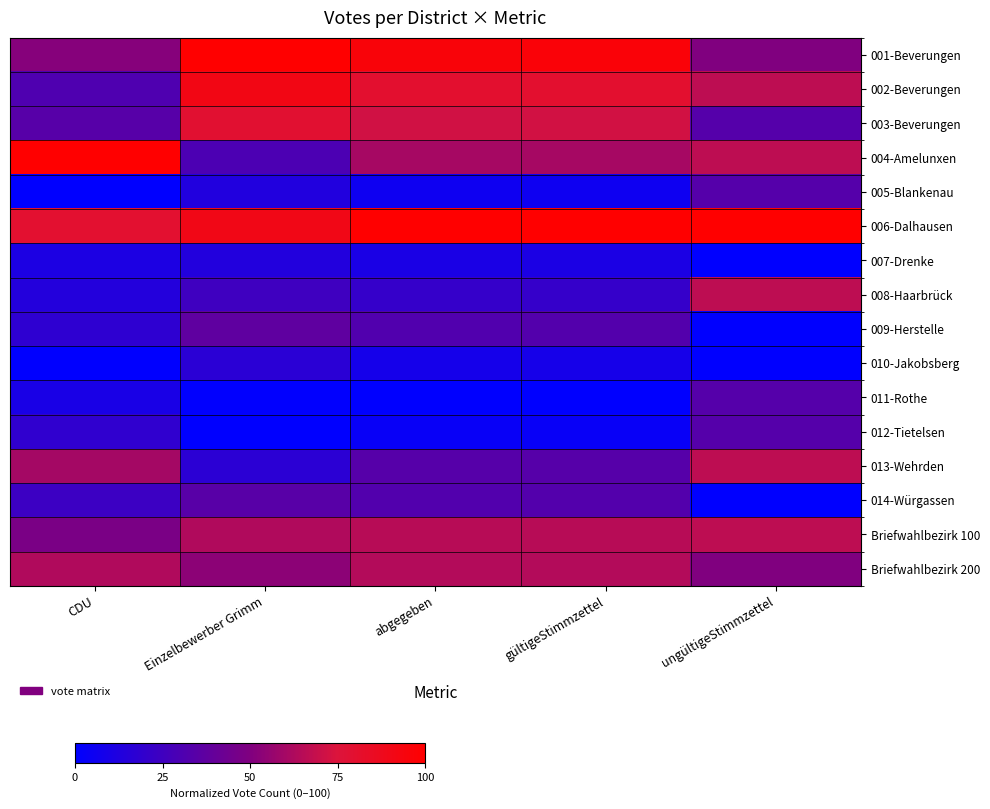

List the series in order of their peak value, highest first.

001-Beverungen, 004-Amelunxen, 006-Dalhausen, 002-Beverungen, 003-Beverungen, 008-Haarbrück, 013-Wehrden, Briefwahlbezirk 100, Briefwahlbezirk 200, 009-Herstelle, 014-Würgassen, 005-Blankenau, 011-Rothe, 012-Tietelsen, 010-Jakobsberg, 007-Drenke